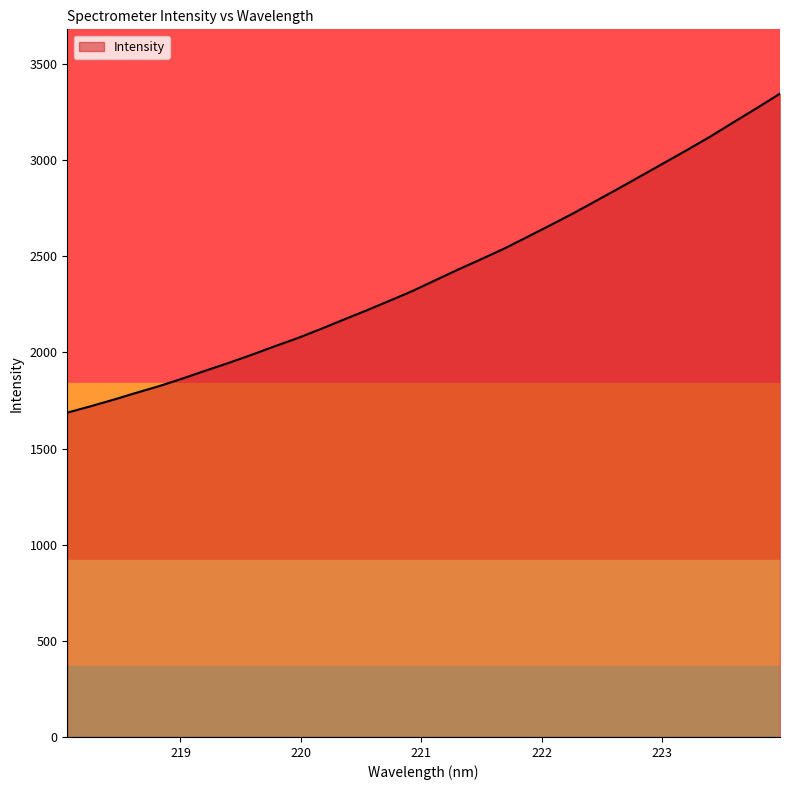

What is the maximum value shown in the chart?

3345.3